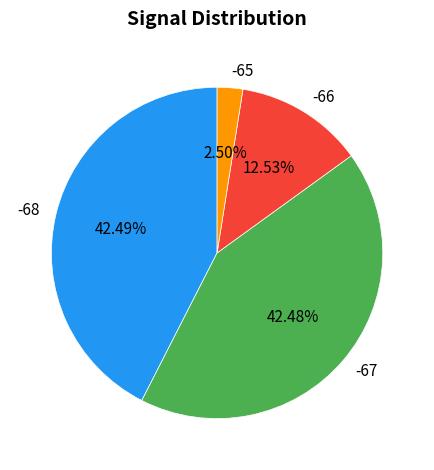

Do -67 and -68 together represent more than half of the pie?

Yes